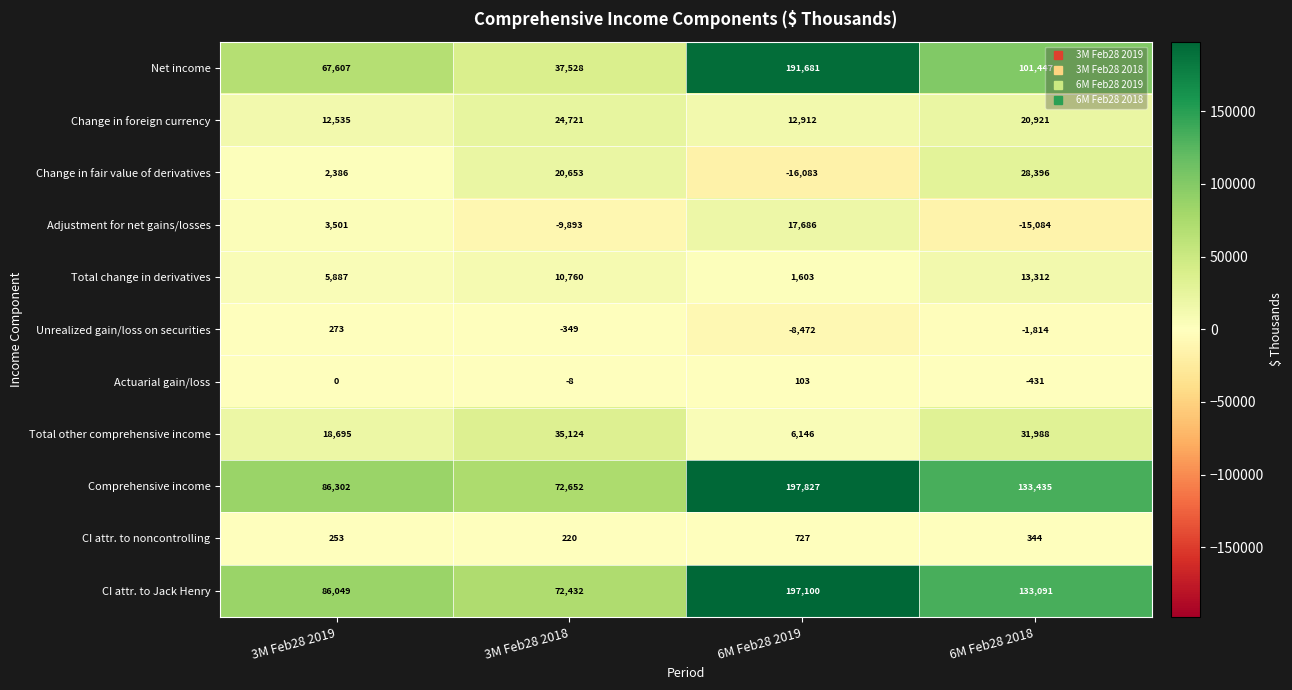

The value of CI attr. to noncontrolling at 3M Feb28 2019 is 372. True or false?

False